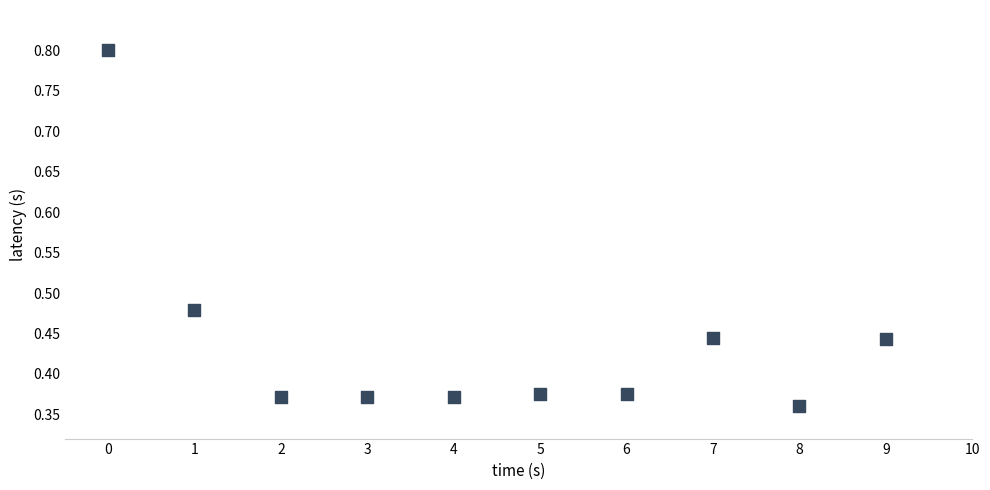

Count the number of points in this scatter plot.

10